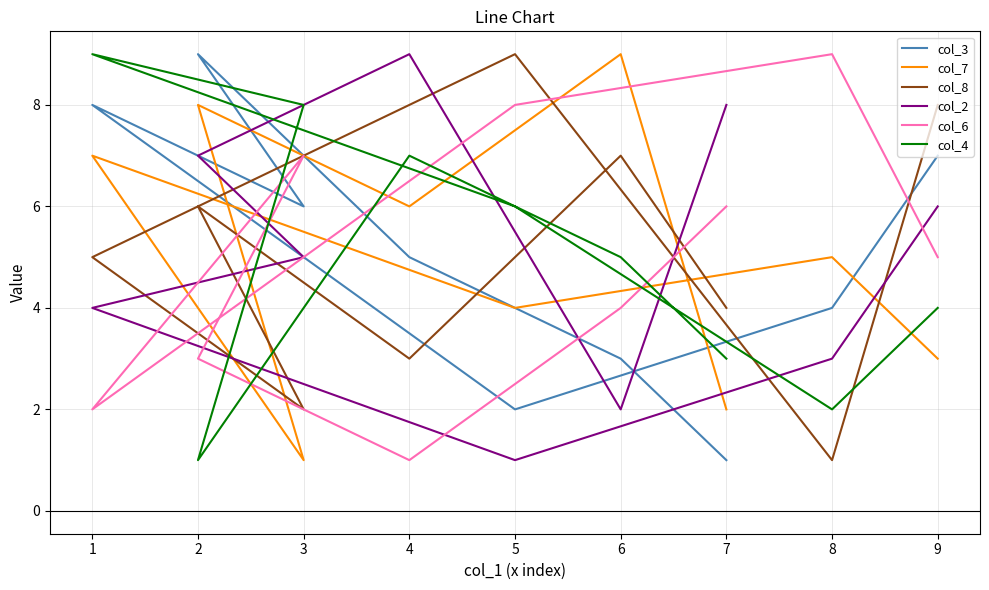

Which series has the largest range (max minus min)?

col_3